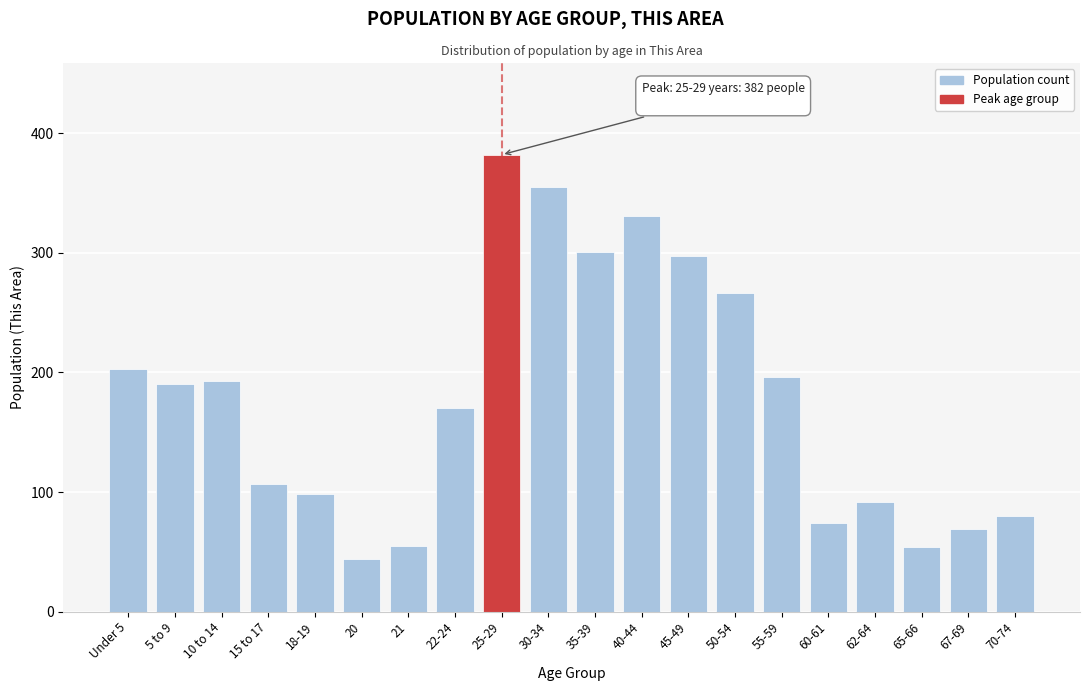

Is it true that the value at 67-69 is 69?

True